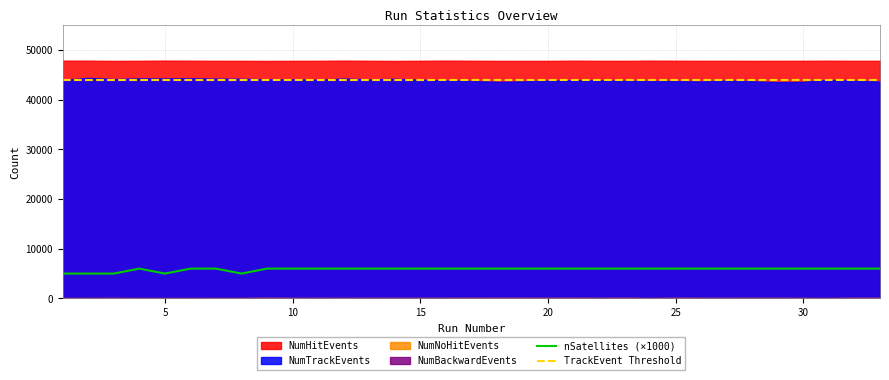

What is the sum of all nSatellites (×1000) values?

187000